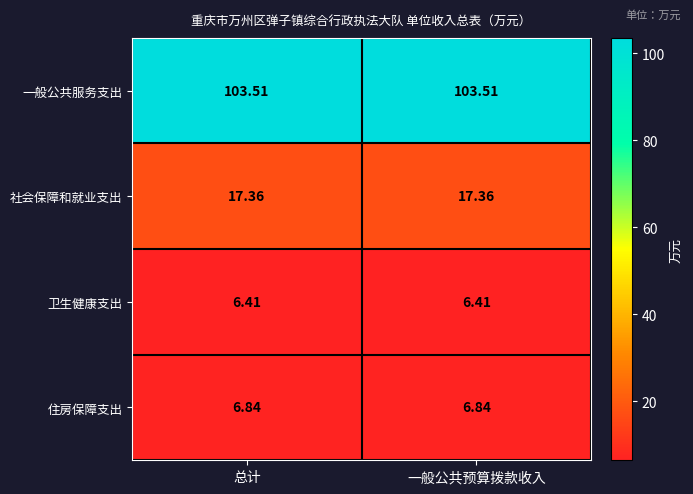

What is the total value across all series at 总计?

134.1